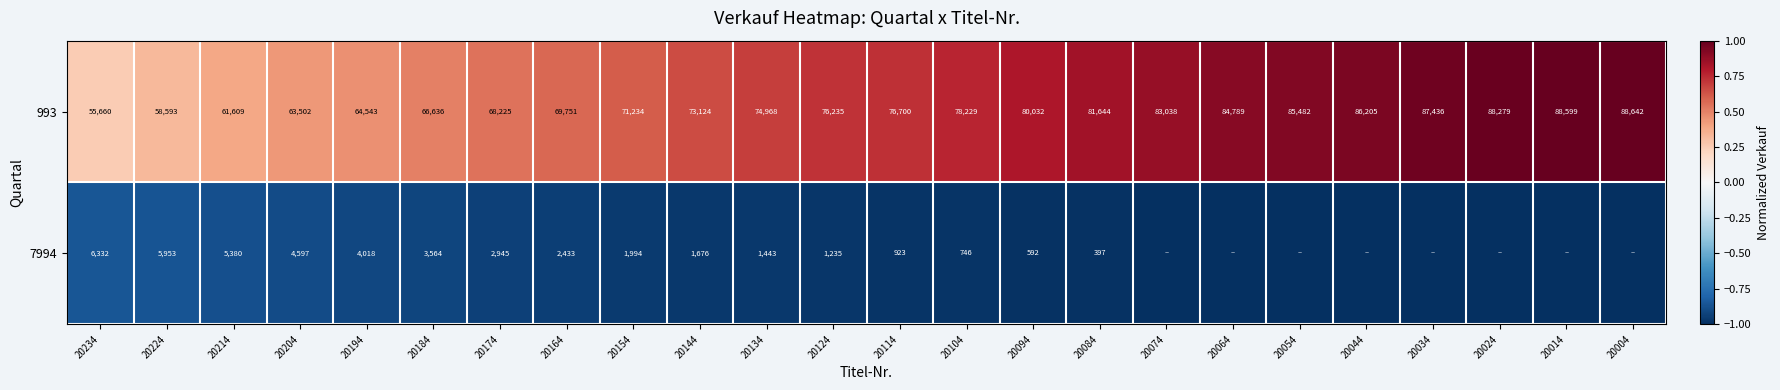

What is the difference between the highest and lowest values at 20194?

60525